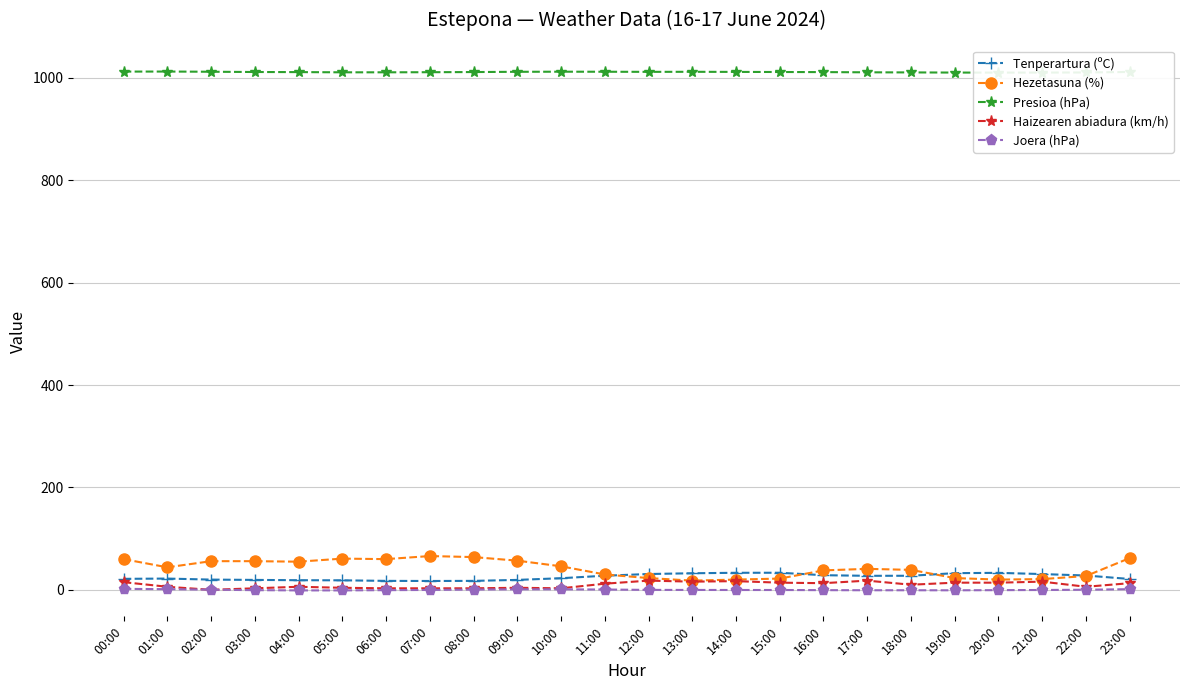

True or false: Haizearen abiadura (km/h) and Hezetasuna (%) cross at least once.

False